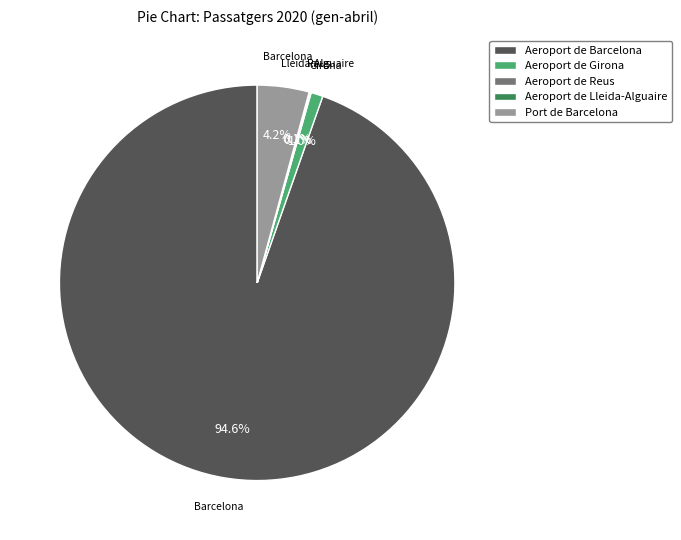

What percentage is NOT represented by Port de Barcelona?

95.8%